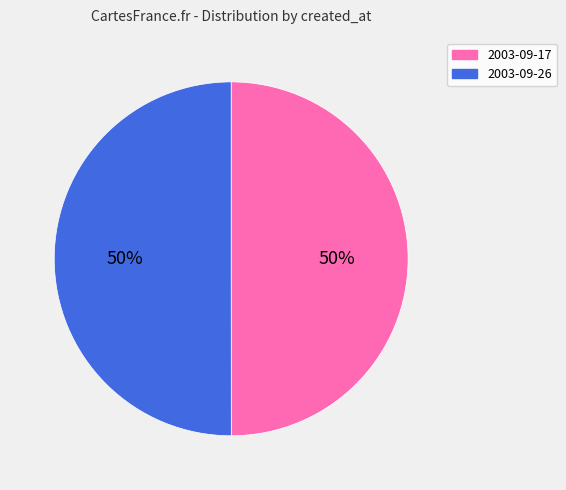

To the nearest percent, what is the average slice percentage?

50%